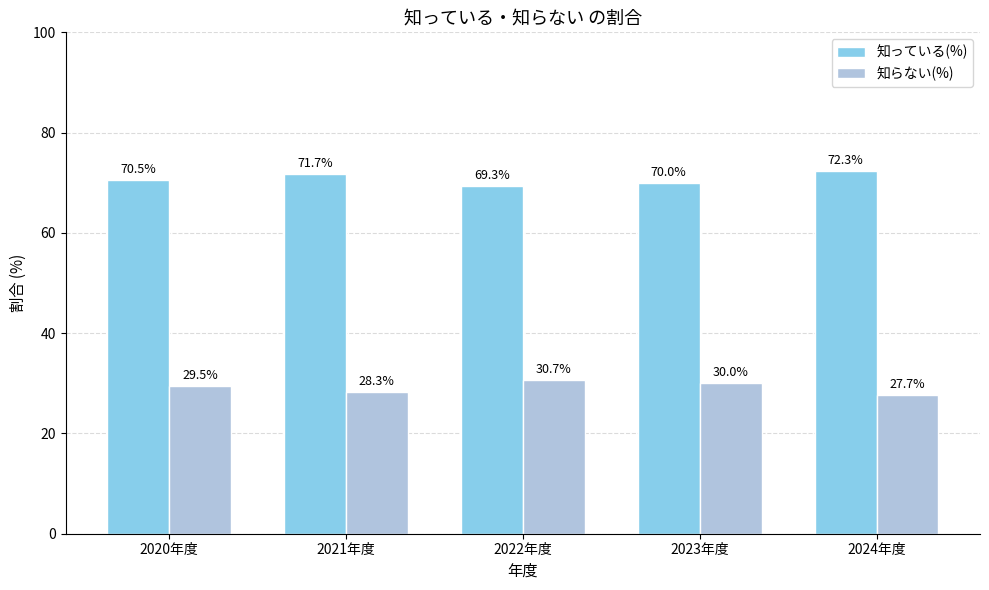

What position from the left is 2023年度?

4